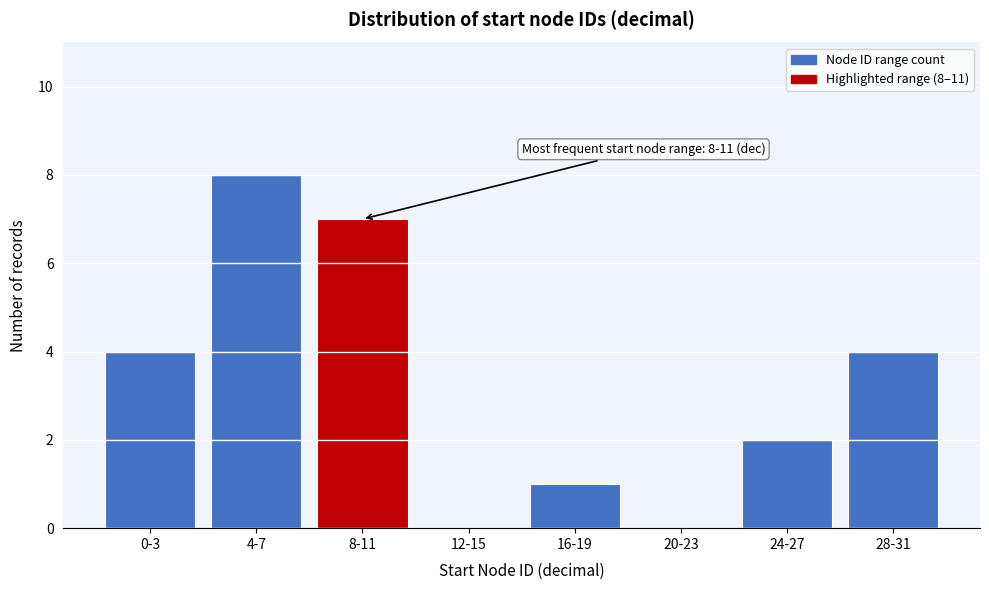

Reading left to right, transcribe all the data shown in this chart.

0-3=4	4-7=8	8-11=7	12-15=0	16-19=1	20-23=0	24-27=2	28-31=4